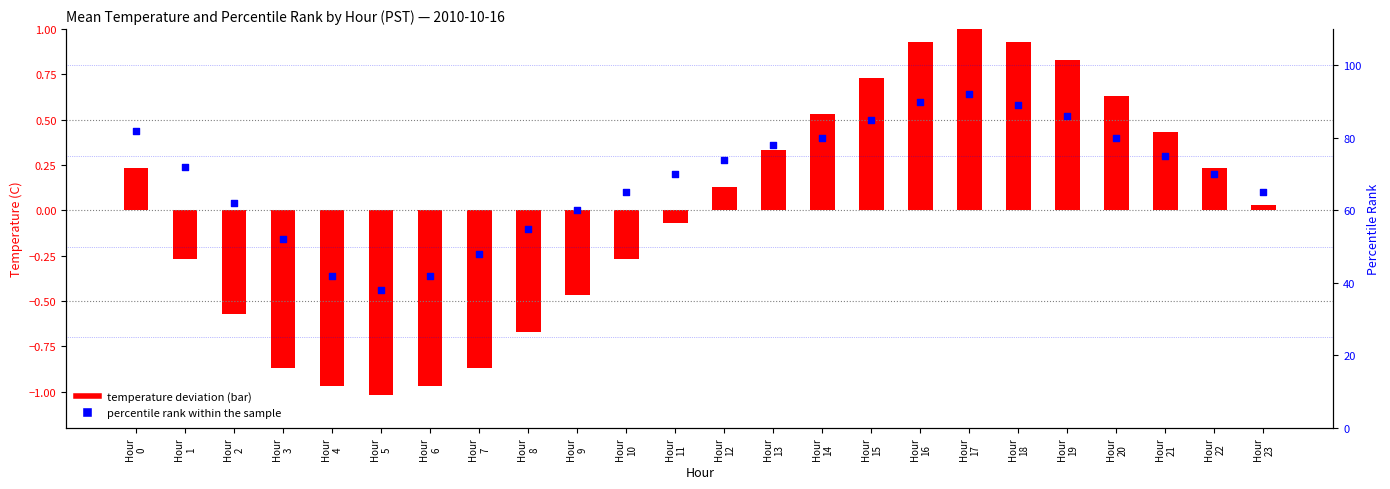

Which series contains the highest Y value?

percentile rank within the sample